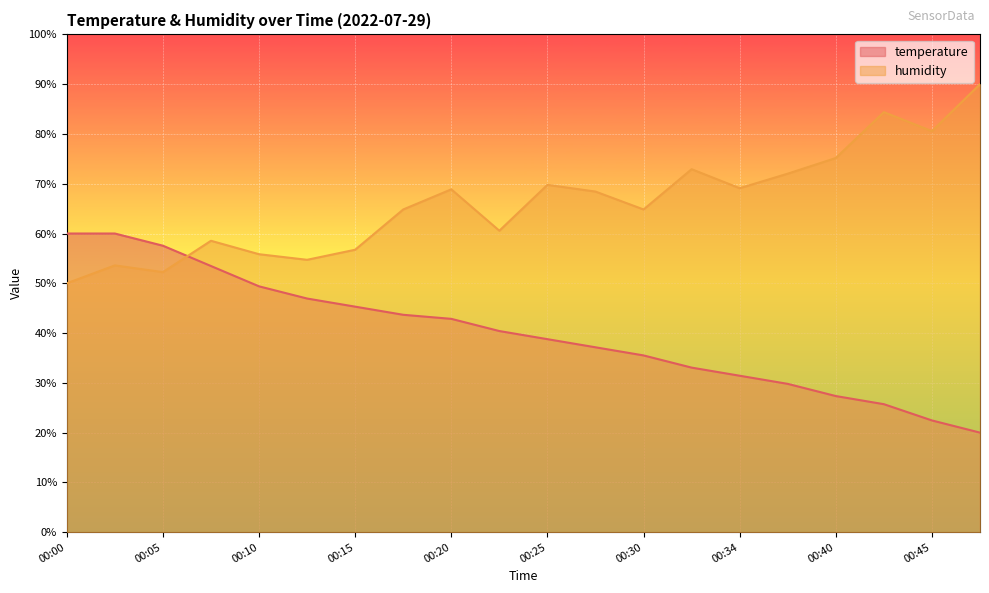

Where do humidity and temperature first cross each other?

00:05 and 00:08